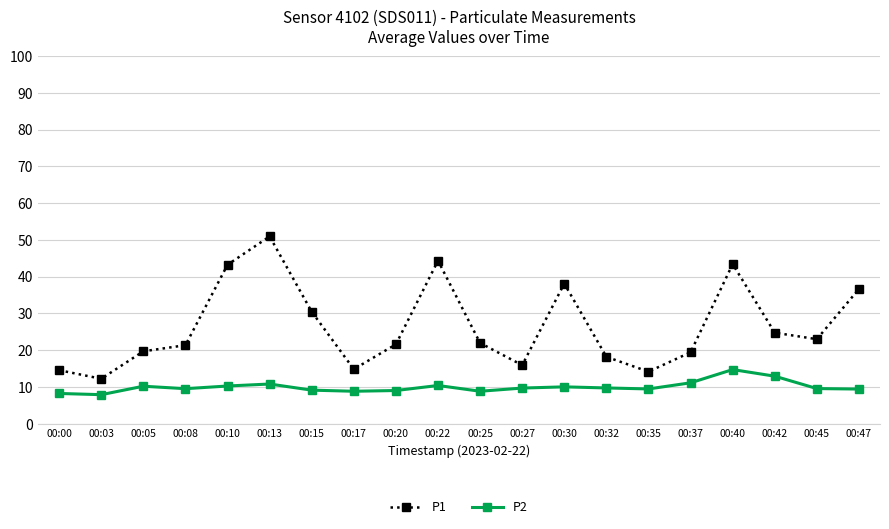

Which category has the lowest value in the P1 series?

00:03